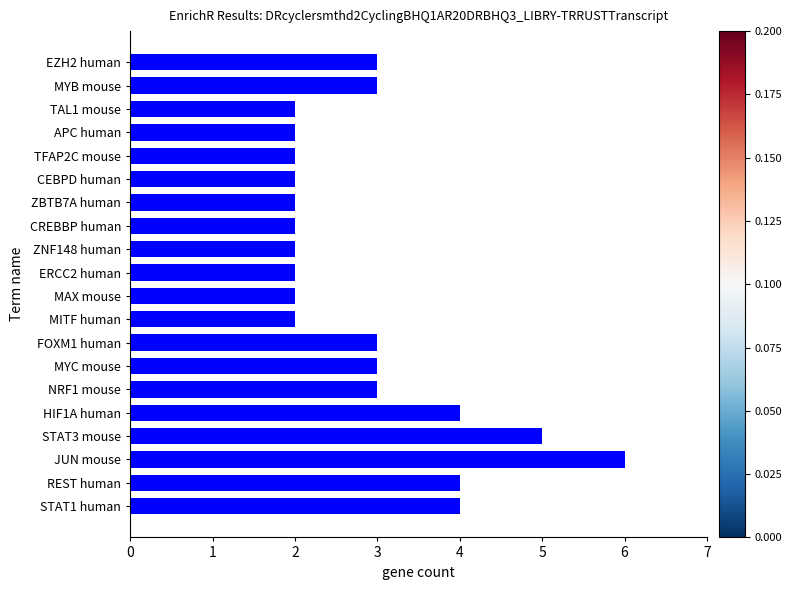

How many bars are there in total?

20